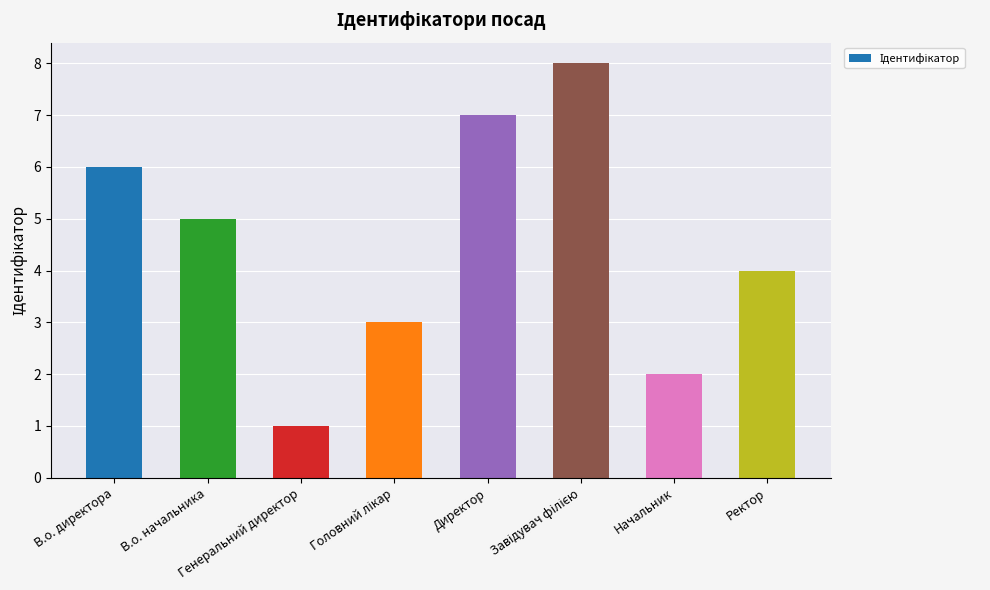

The chart shows a value of 6 at В.о. директора. True or false?

True